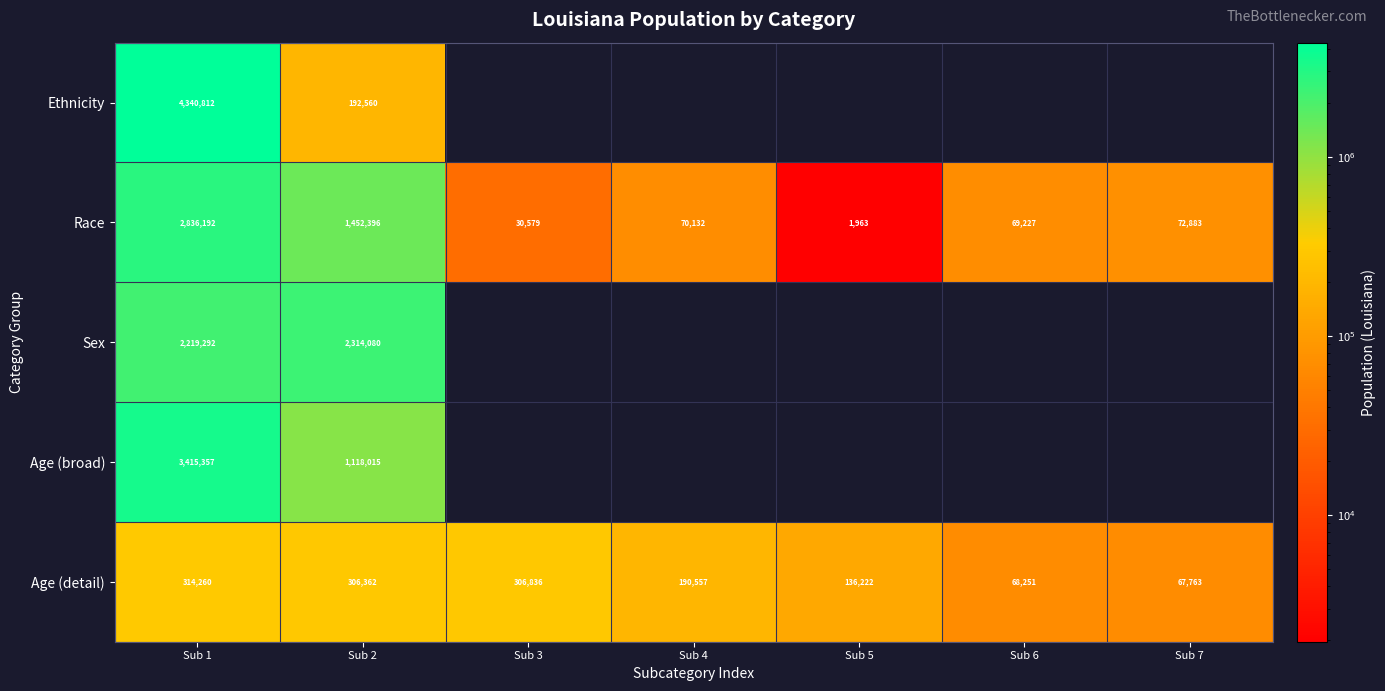

Between Sub 1 and Sub 2, which series saw the biggest shift?

Ethnicity